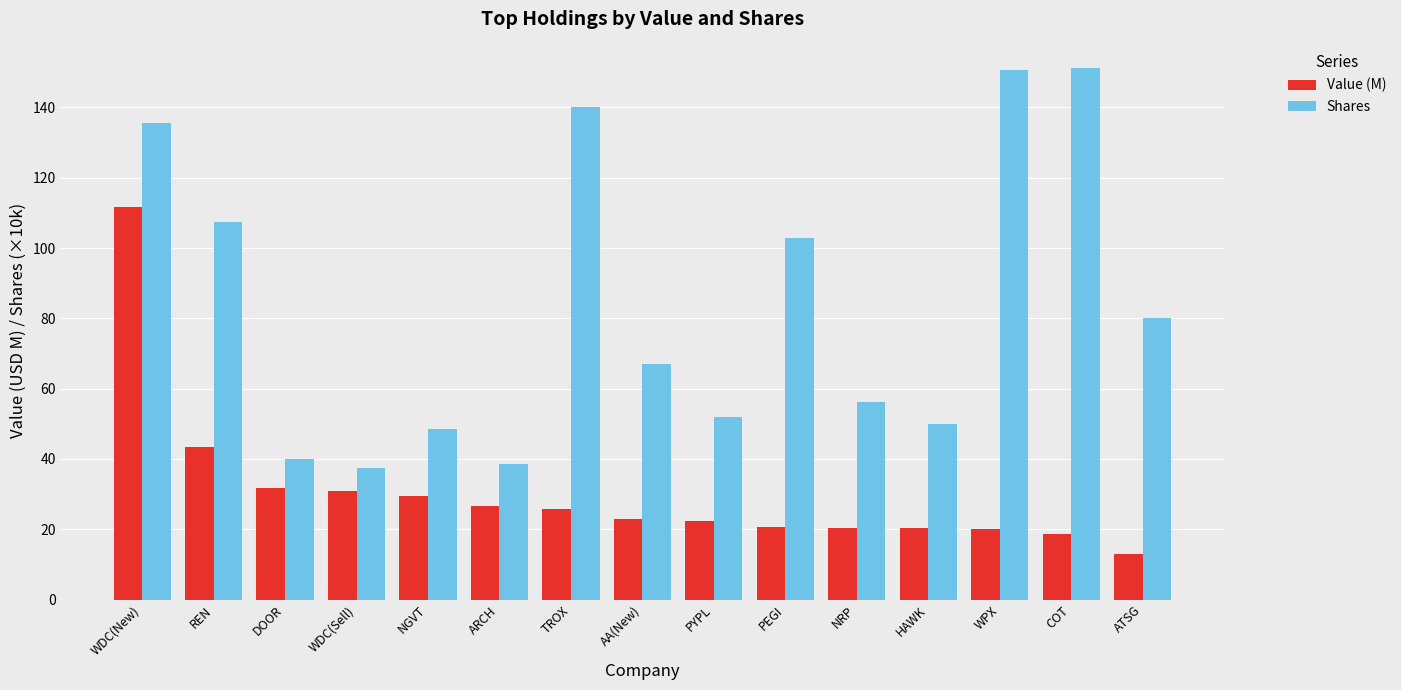

What is the greatest value displayed?

151.2